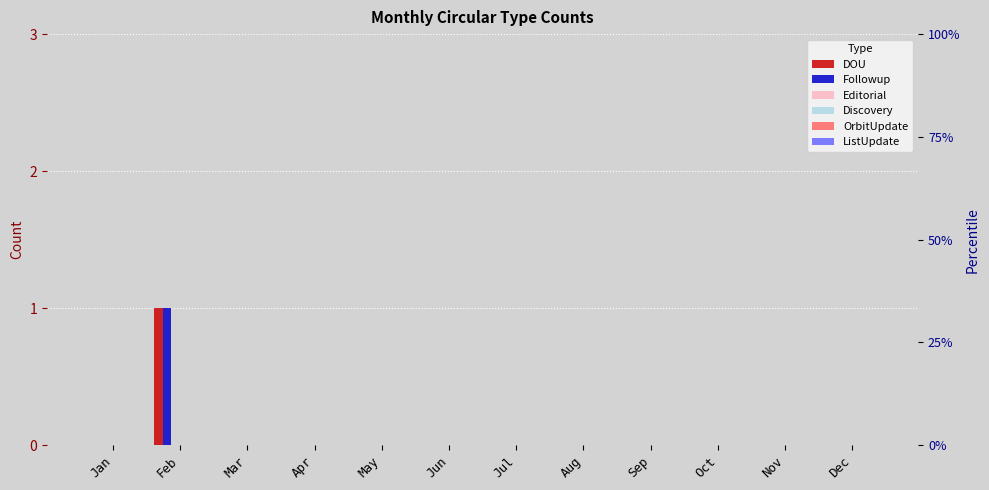

Which series changed the most between Jul and Oct?

DOU